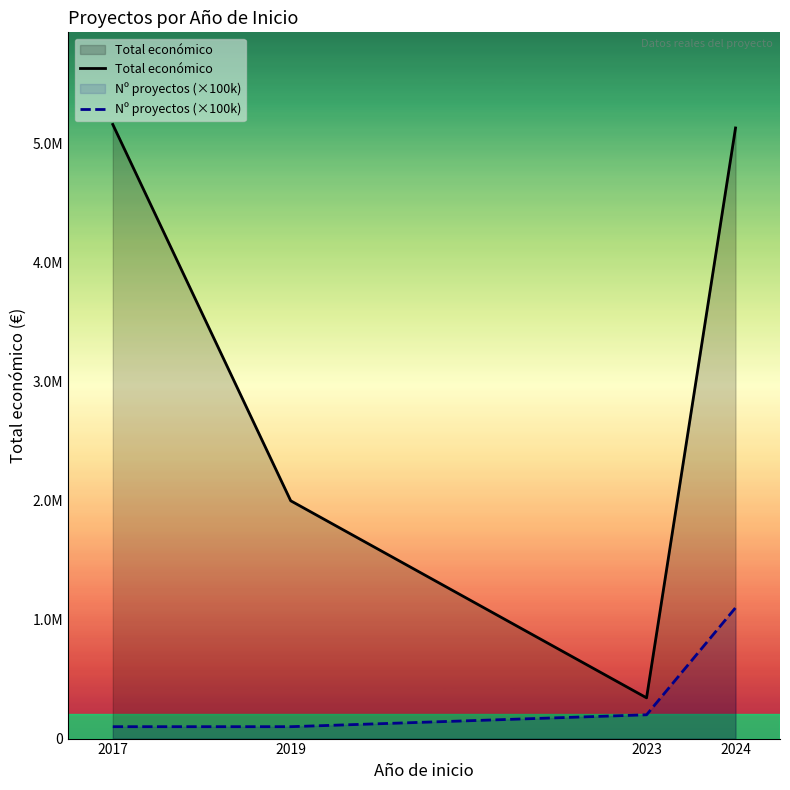

Which has a higher value, 2023 or 2017?

2017